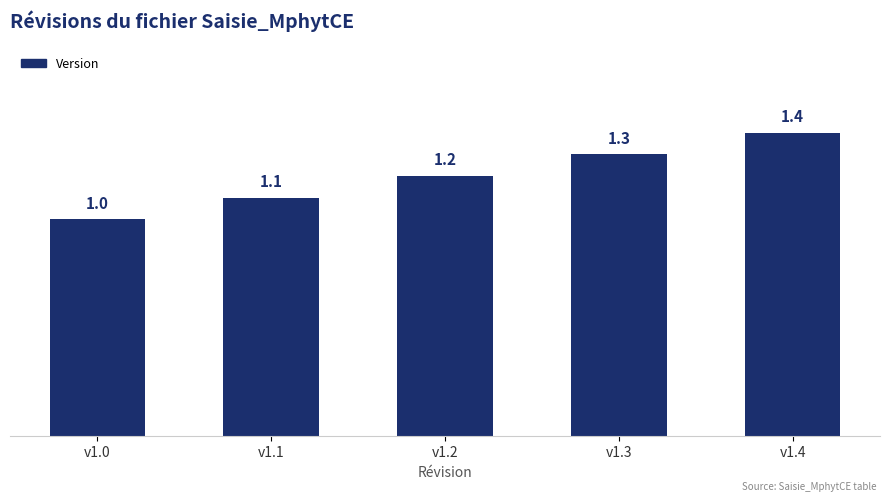

Which has a higher value, v1.3 or v1.4?

v1.4